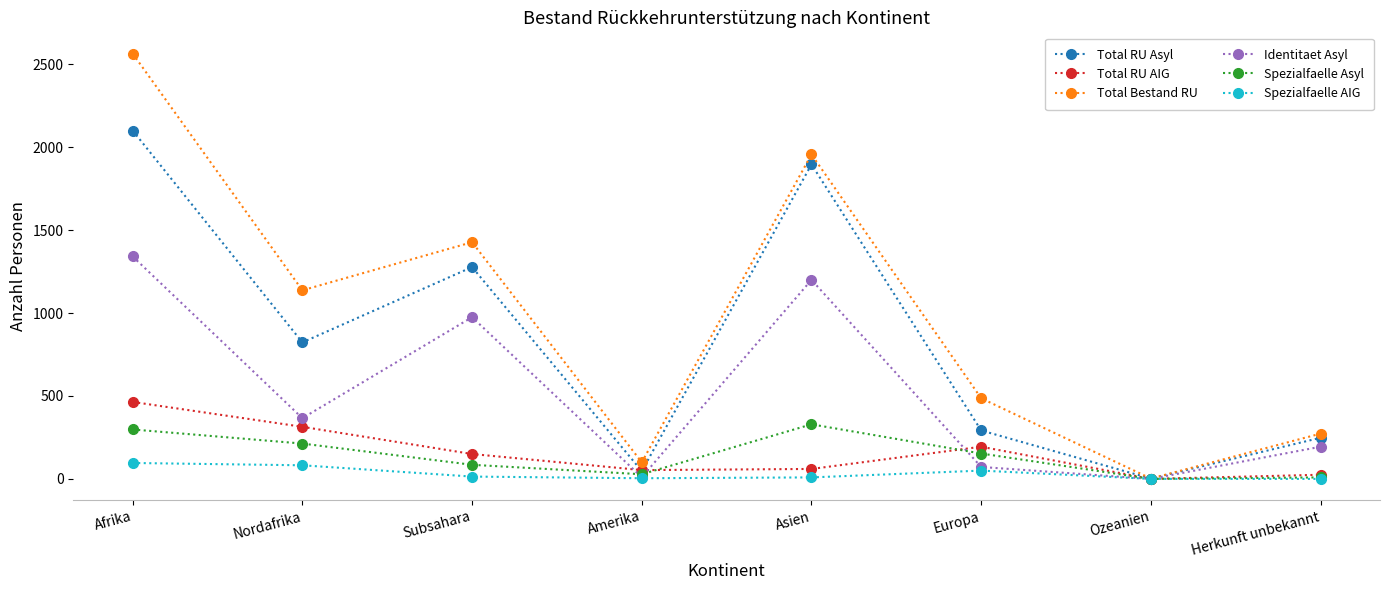

What is the average value of the Spezialfaelle AIG series?

32